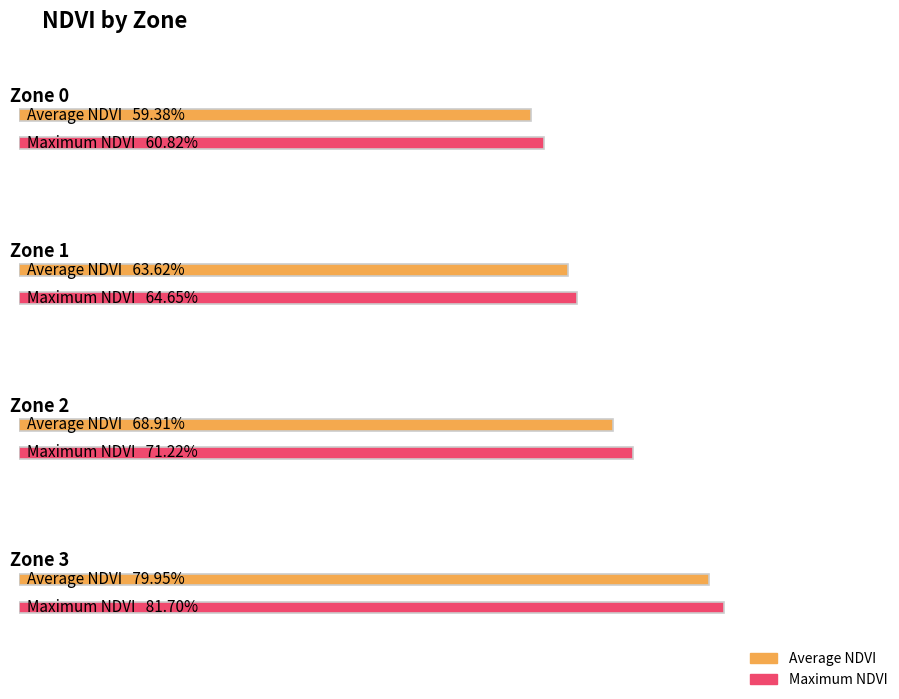

What is the difference between the maximum and minimum values in the Max NDVI series?

0.2